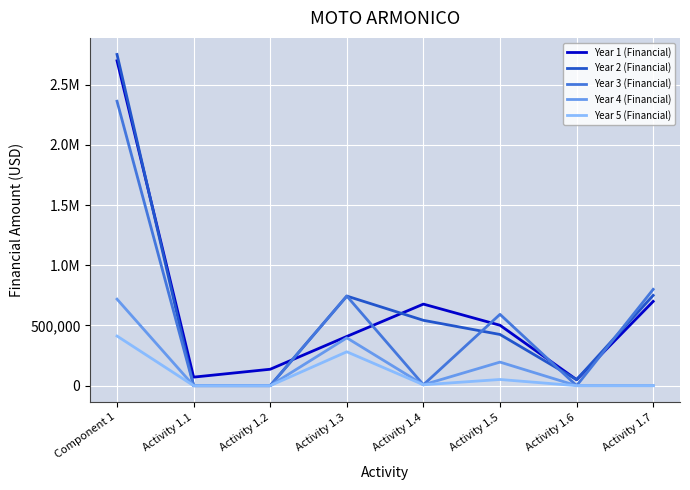

At which category does Year 3 (Financial) reach its first local peak?

Activity 1.3